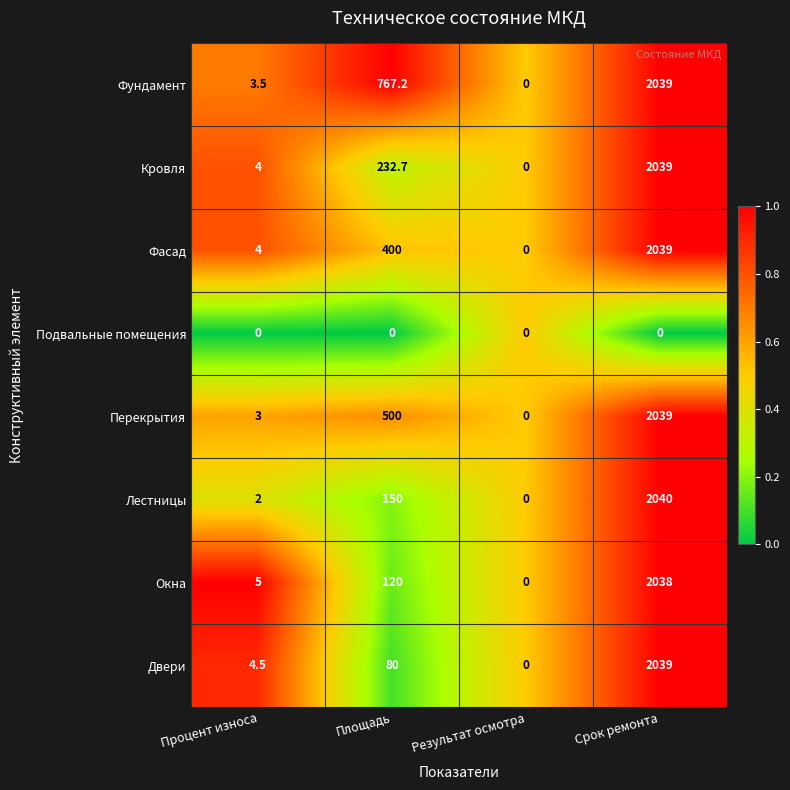

True or false: Окна has a value of 5.0 at Процент износа.

True